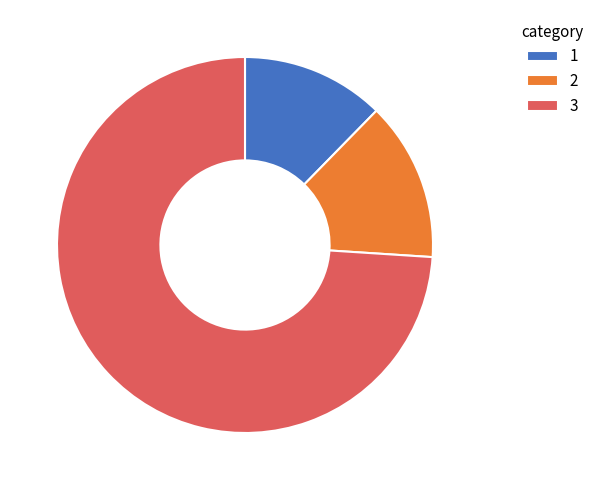

Which slice is the largest?

3